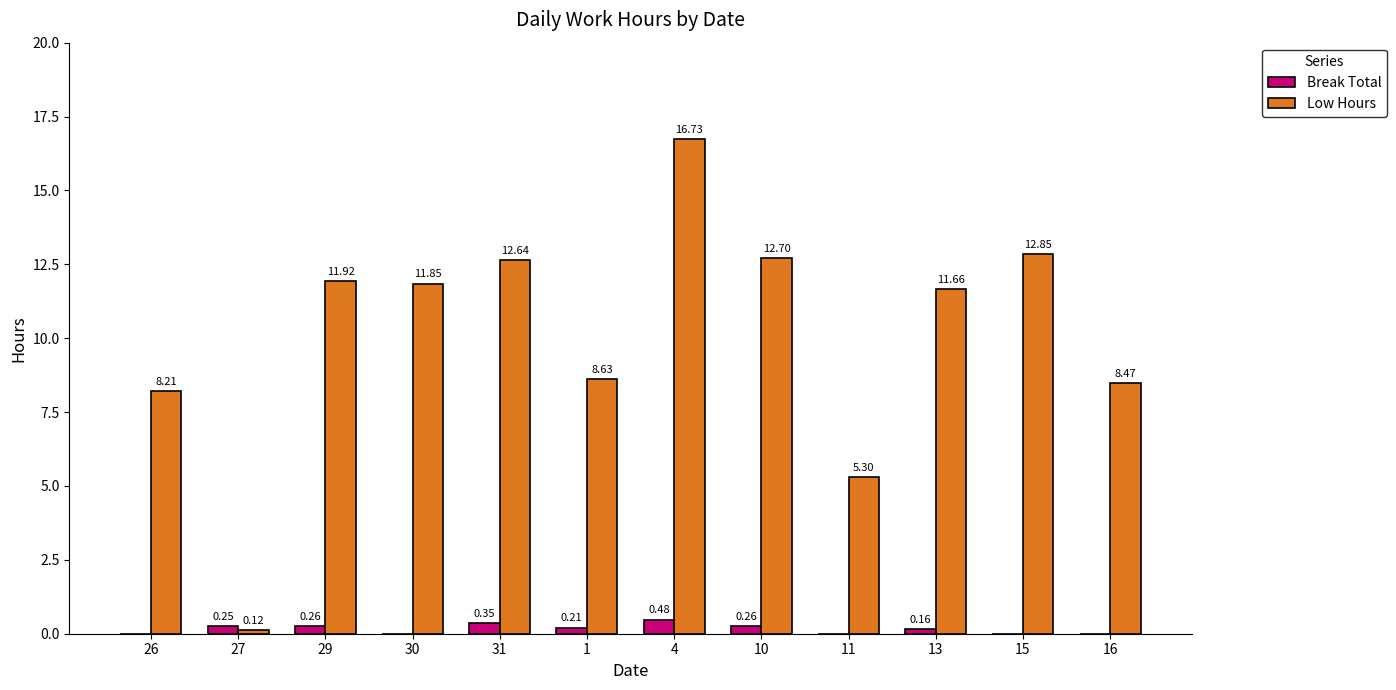

What is the sum of all Low Hours values?

121.1